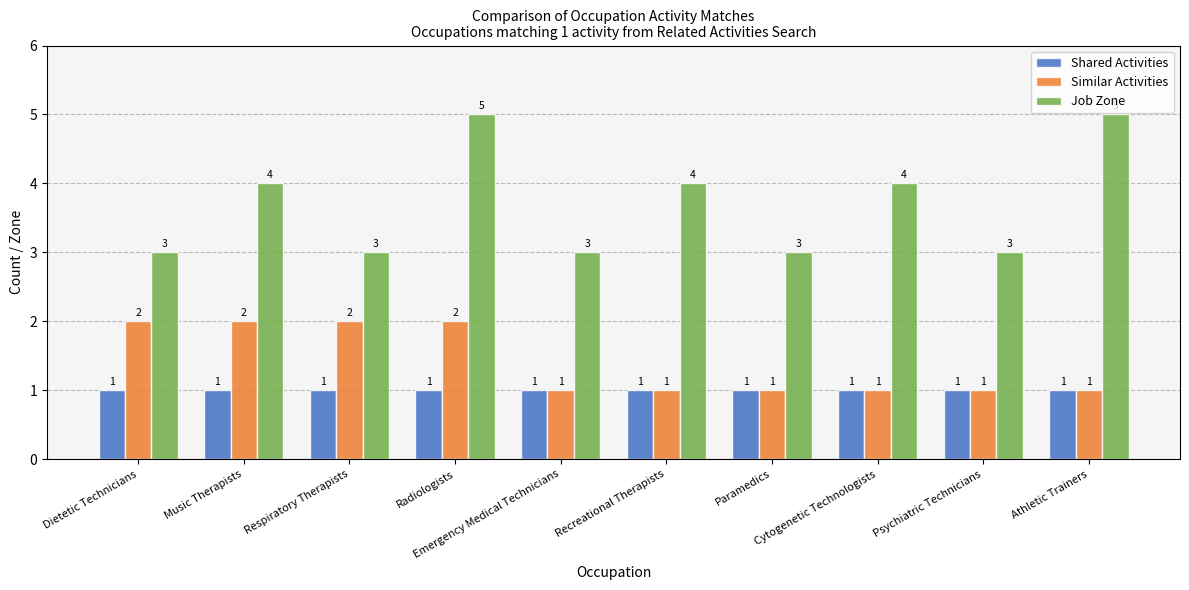

What is the label of the 9th bar from the left?

Psychiatric Technicians